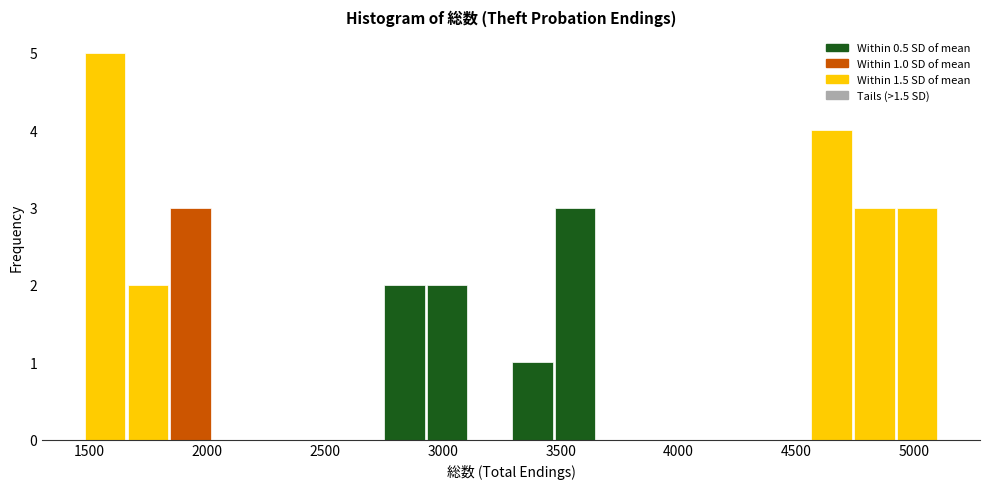

Around what value on the x-axis is the tallest bar? Give the approximate position of its centre, as read against the axis.

1550